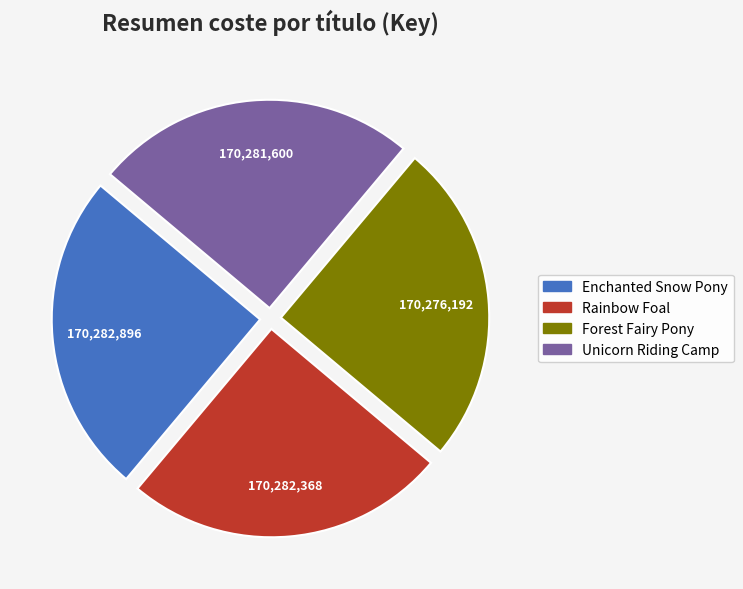

How many segments does this pie chart have?

4